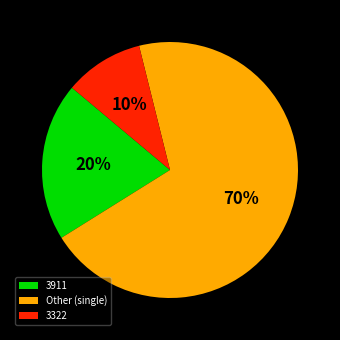

Is it true that 3911 is 30% of the pie?

False